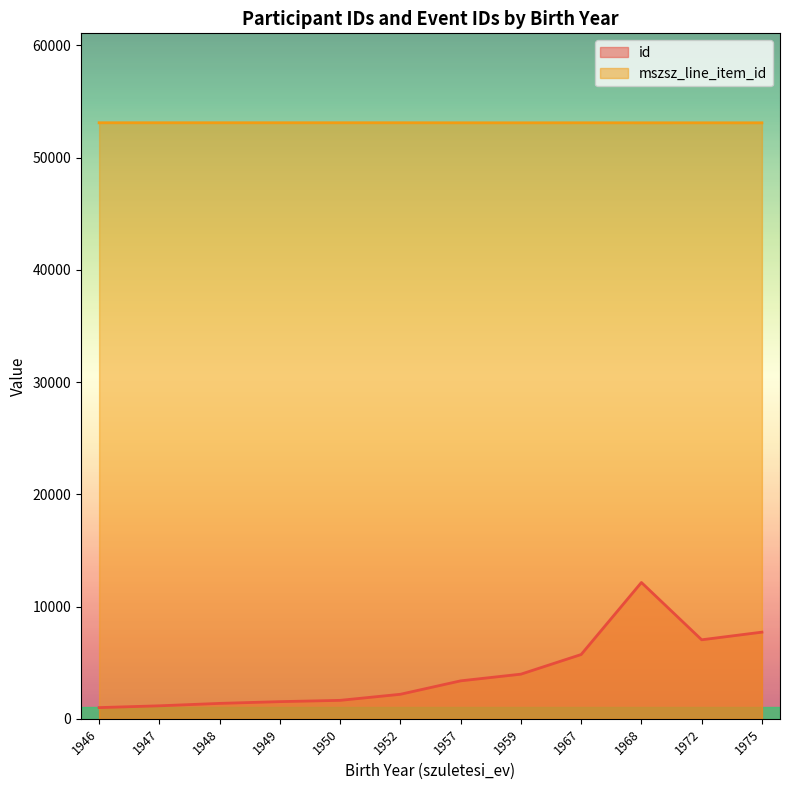

Rank the series by their maximum value, from highest to lowest.

mszsz_line_item_id, id